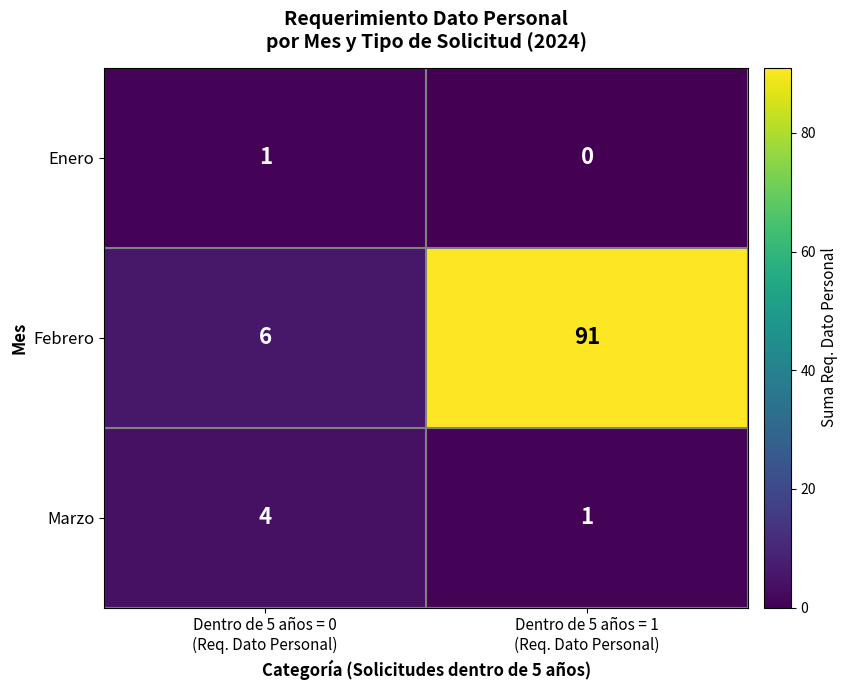

List the series in order of their peak value, lowest first.

Enero, Marzo, Febrero